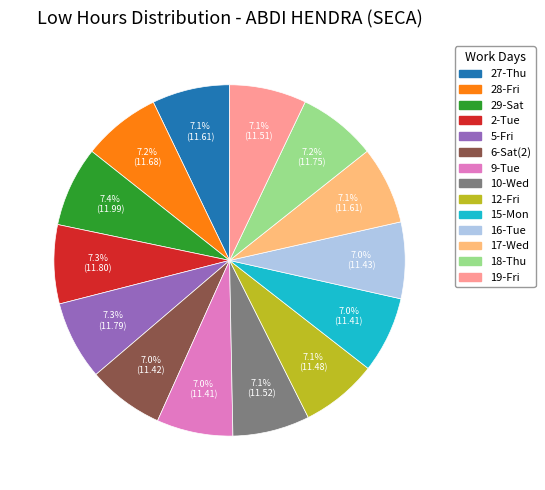

What is the ratio of the value at 12-Fri to the value at 16-Tue?

1.0